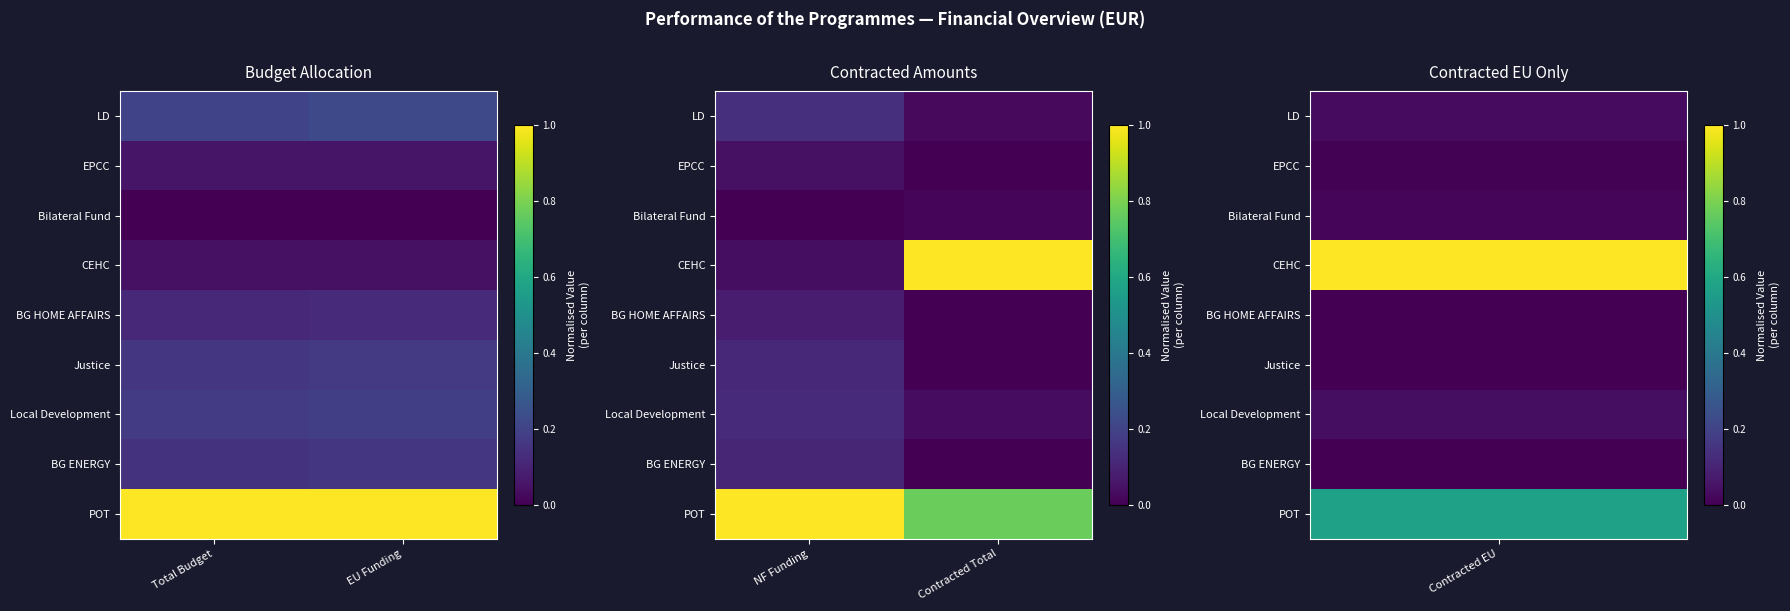

List the labels in order of EPCC value, largest first.

NF Funding, Contracted Total